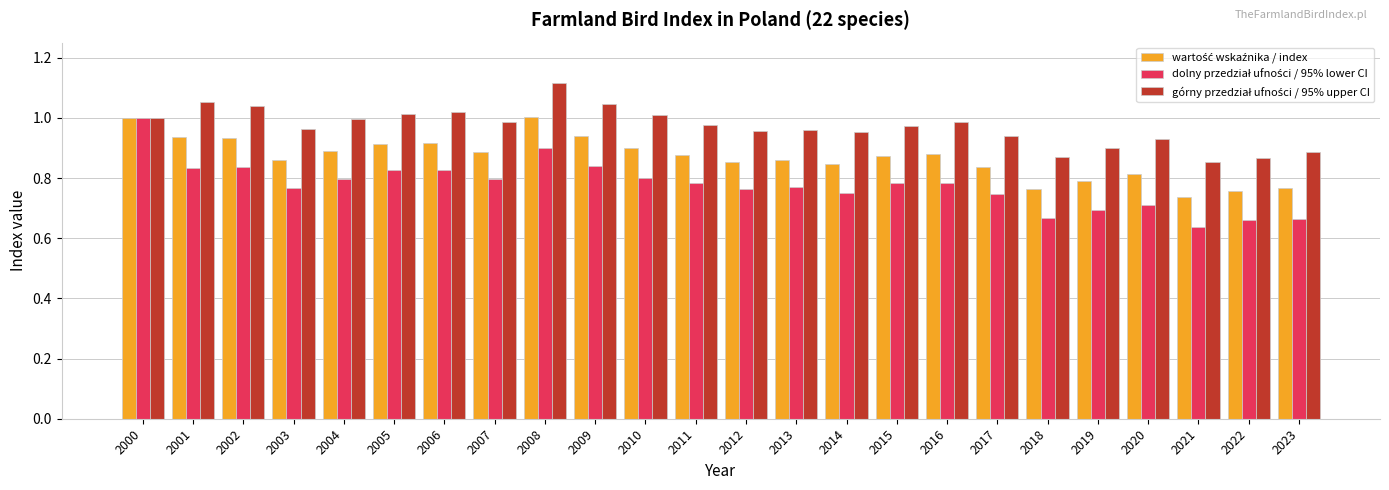

What is the total value across all series at 2015?

2.6